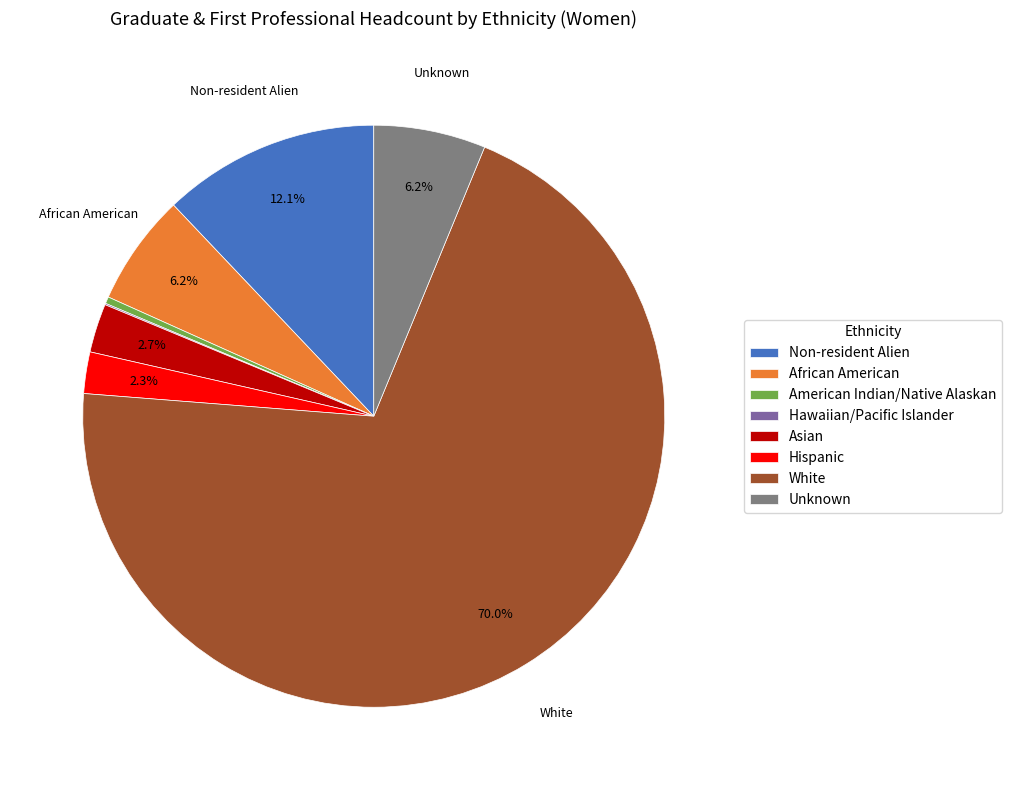

Combined, do American Indian/Native Alaskan and White account for over 50%?

Yes